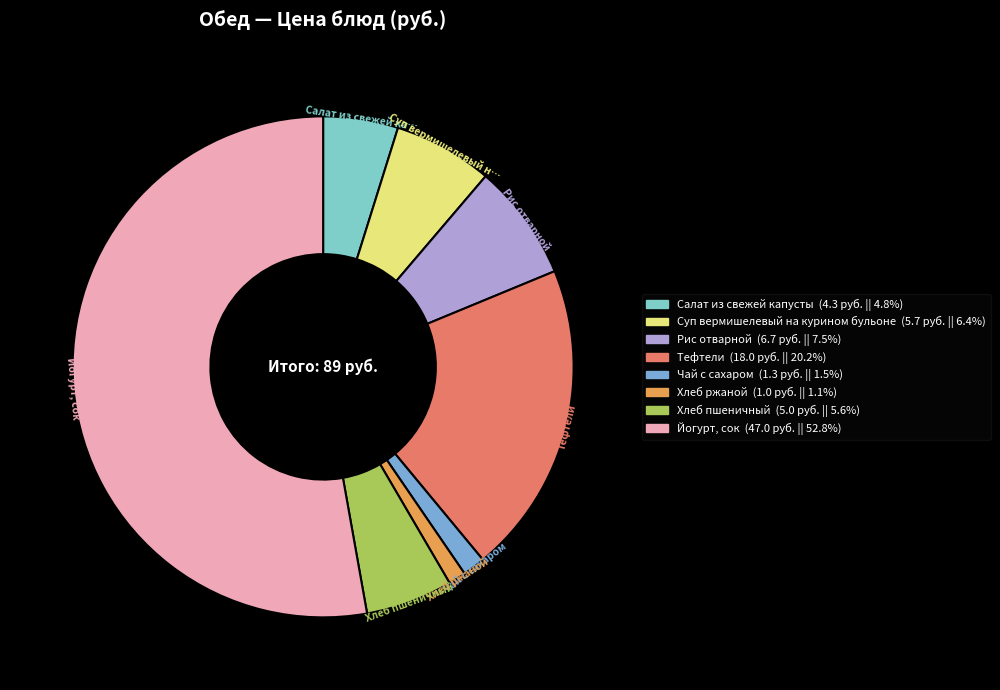

Rank the categories by value from highest to lowest.

Йогурт, сок, Тефтели, Рис отварной, Суп вермишелевый на курином бульоне, Хлеб пшеничный, Салат из свежей капусты, Чай с сахаром, Хлеб ржаной